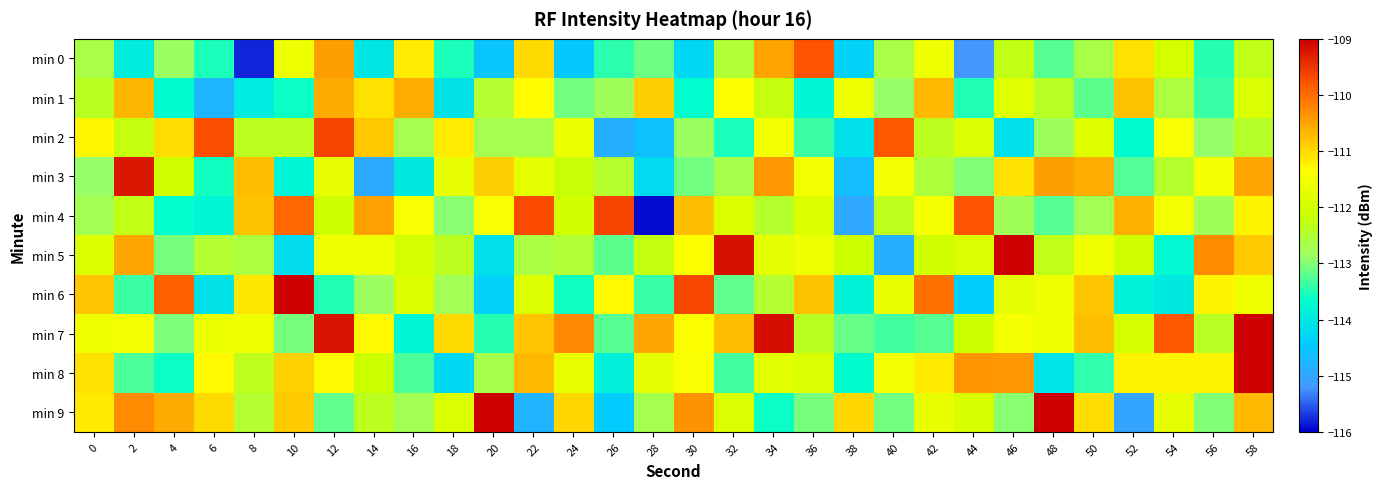

Reading right to left, list all the values displayed in this chart.

min 0: 58=-112.3	56=-113.5	54=-112.0	52=-111.1	50=-112.6	48=-113.2	46=-112.3	44=-115.2	42=-111.6	40=-112.6	38=-114.3	36=-109.8	34=-110.5	32=-112.5	30=-114.3	28=-113.1	26=-113.5	24=-114.5	22=-111.0	20=-114.5	18=-113.5	16=-111.2	14=-114.0	12=-110.5	10=-111.6	8=-115.8	6=-113.5	4=-112.8	2=-113.9	0=-112.6
min 1: 58=-111.9	56=-113.4	54=-112.6	52=-110.8	50=-113.2	48=-112.4	46=-111.8	44=-113.5	42=-110.7	40=-112.9	38=-111.6	36=-113.8	34=-112.2	32=-111.4	30=-113.7	28=-110.9	26=-112.8	24=-113.1	22=-111.3	20=-112.5	18=-114.1	16=-110.6	14=-111.1	12=-110.6	10=-113.6	8=-114.0	6=-114.8	4=-113.7	2=-110.7	0=-112.4
min 2: 58=-112.4	56=-112.9	54=-111.4	52=-113.7	50=-111.8	48=-112.8	46=-114.1	44=-111.9	42=-112.3	40=-109.8	38=-114.1	36=-113.4	34=-111.5	32=-113.5	30=-112.8	28=-114.6	26=-114.9	24=-111.6	22=-112.7	20=-112.7	18=-111.2	16=-112.7	14=-110.8	12=-109.6	10=-112.4	8=-112.4	6=-109.7	4=-111.0	2=-112.2	0=-111.3
min 3: 58=-110.5	56=-111.5	54=-112.5	52=-113.3	50=-110.6	48=-110.5	46=-111.1	44=-113.0	42=-112.6	40=-111.5	38=-114.6	36=-111.5	34=-110.4	32=-112.7	30=-113.1	28=-114.2	26=-112.5	24=-112.2	22=-111.7	20=-110.9	18=-111.7	16=-114.0	14=-114.9	12=-111.7	10=-113.8	8=-110.8	6=-113.6	4=-112.0	2=-109.2	0=-112.9
min 4: 58=-111.2	56=-112.8	54=-111.5	52=-110.6	50=-112.8	48=-113.2	46=-112.8	44=-109.8	42=-111.5	40=-112.3	38=-115.0	36=-111.9	34=-112.4	32=-111.9	30=-110.8	28=-115.9	26=-109.7	24=-112.1	22=-109.7	20=-111.5	18=-113.0	16=-111.5	14=-110.5	12=-112.1	10=-110.0	8=-110.8	6=-113.8	4=-113.7	2=-112.3	0=-112.7
min 5: 58=-110.9	56=-110.3	54=-113.8	52=-112.1	50=-111.5	48=-112.3	46=-108.3	44=-111.9	42=-112.0	40=-114.9	38=-112.1	36=-111.6	34=-111.7	32=-109.2	30=-111.4	28=-112.2	26=-113.2	24=-112.5	22=-112.6	20=-114.1	18=-112.4	16=-112.0	14=-111.6	12=-111.6	10=-114.2	8=-112.6	6=-112.5	4=-113.1	2=-110.5	0=-111.9
min 6: 58=-111.6	56=-111.2	54=-114.0	52=-113.9	50=-110.8	48=-111.6	46=-111.7	44=-114.4	42=-110.0	40=-111.7	38=-113.8	36=-110.8	34=-112.5	32=-113.2	30=-109.7	28=-113.4	26=-111.3	24=-113.6	22=-111.9	20=-114.3	18=-112.8	16=-111.9	14=-112.8	12=-113.5	10=-108.7	8=-111.1	6=-114.1	4=-109.9	2=-113.4	0=-110.8
min 7: 58=-107.9	56=-112.4	54=-109.8	52=-112.0	50=-110.8	48=-111.6	46=-111.5	44=-112.1	42=-113.2	40=-113.3	38=-113.1	36=-112.4	34=-109.2	32=-110.8	30=-111.4	28=-110.6	26=-113.2	24=-110.3	22=-110.8	20=-113.5	18=-111.0	16=-113.8	14=-111.3	12=-109.2	10=-113.1	8=-111.6	6=-111.7	4=-113.0	2=-111.5	0=-111.6
min 8: 58=-106.2	56=-111.2	54=-111.2	52=-111.2	50=-113.4	48=-114.1	46=-110.4	44=-110.4	42=-111.2	40=-111.5	38=-113.7	36=-111.9	34=-111.8	32=-113.3	30=-111.4	28=-111.7	26=-113.9	24=-111.7	22=-110.7	20=-112.7	18=-114.3	16=-113.3	14=-112.1	12=-111.3	10=-110.9	8=-112.3	6=-111.3	4=-113.6	2=-113.3	0=-111.1
min 9: 58=-110.7	56=-113.0	54=-111.7	52=-115.0	50=-111.0	48=-108.8	46=-113.0	44=-111.9	42=-111.7	40=-113.1	38=-111.0	36=-113.1	34=-113.6	32=-111.9	30=-110.4	28=-112.7	26=-114.4	24=-111.0	22=-114.8	20=-108.5	18=-111.9	16=-112.7	14=-112.4	12=-113.2	10=-110.9	8=-112.5	6=-111.0	4=-110.6	2=-110.3	0=-111.1